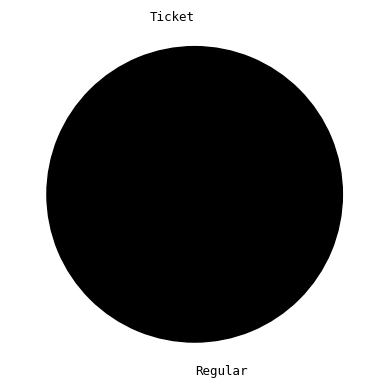

To the nearest percent, what is the difference between the largest and smallest slice percentages?

100%